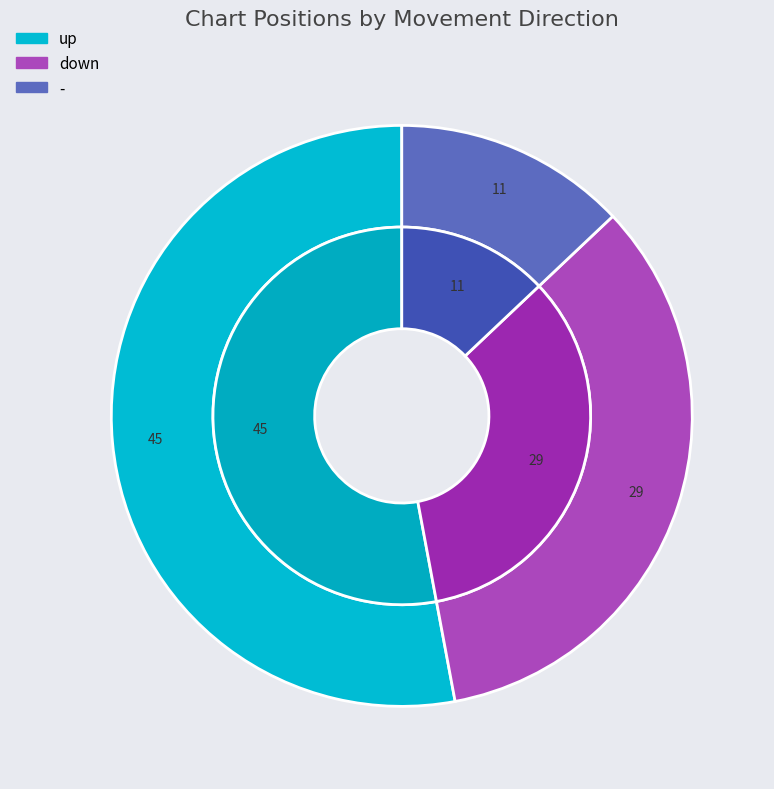

Between up and down, which is larger?

up